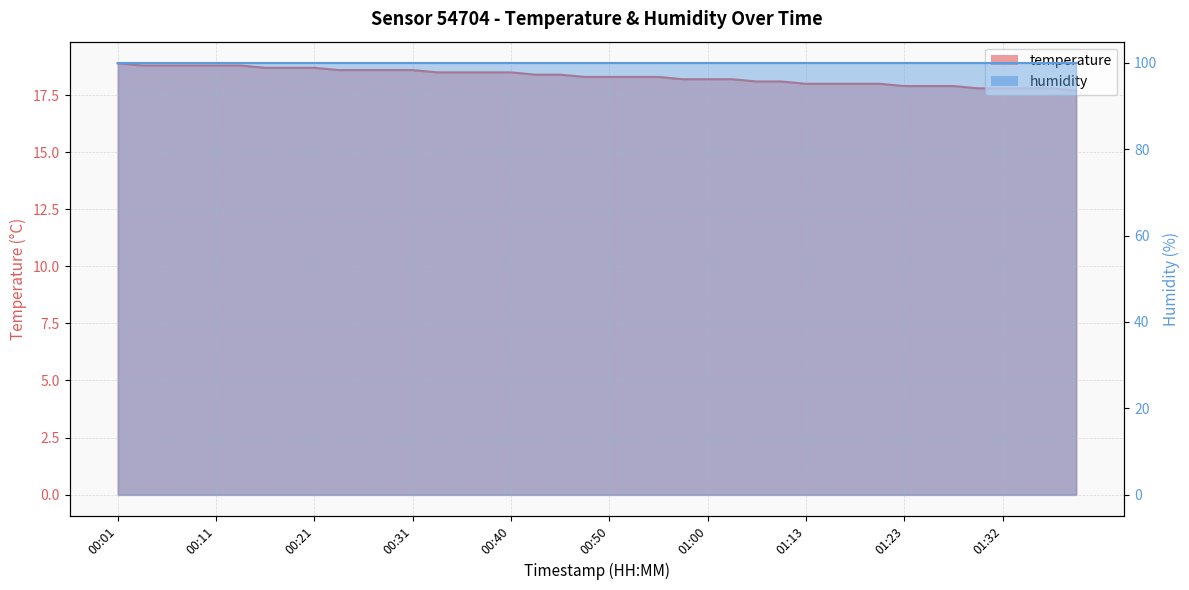

True or false: there are more than 2 points higher than both neighbors.

False